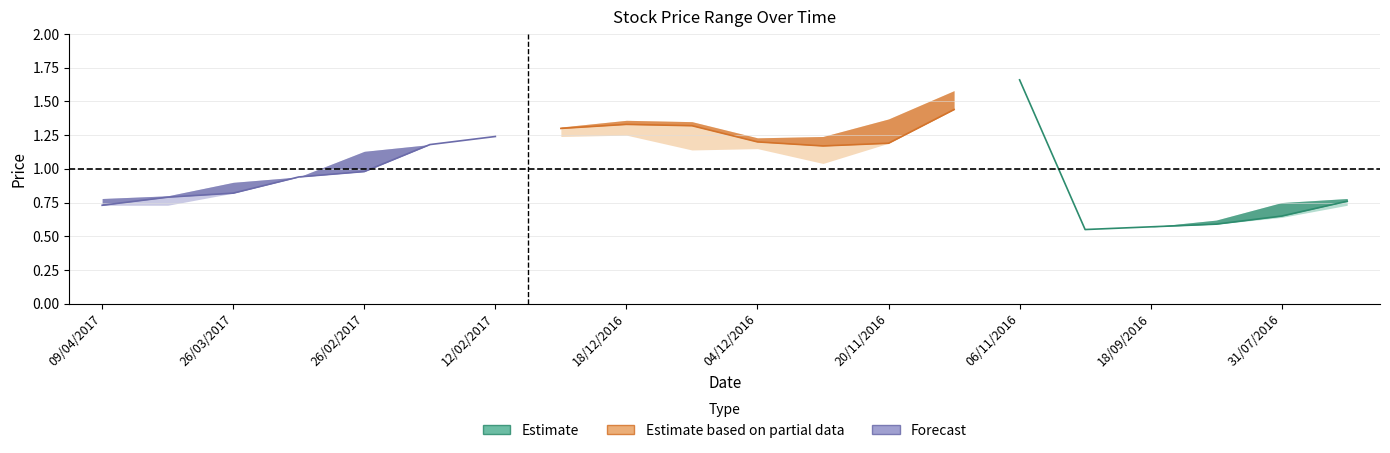

Where is Low nearest to the value 1?

26/02/2017